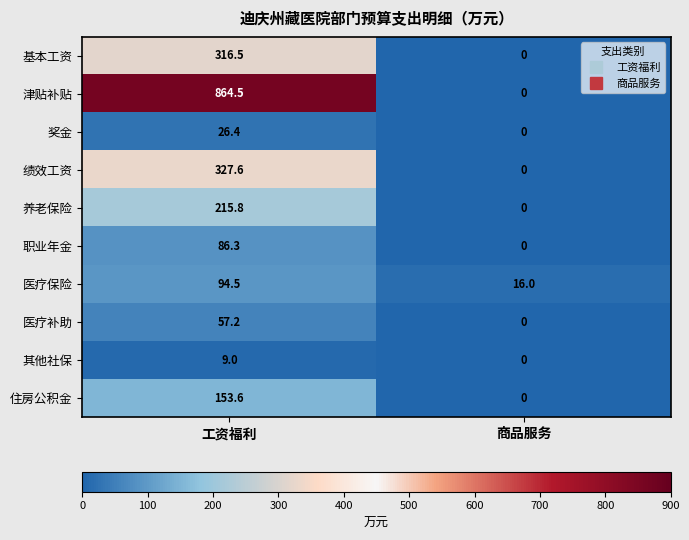

At which label does 医疗保险 reach its peak?

工资福利